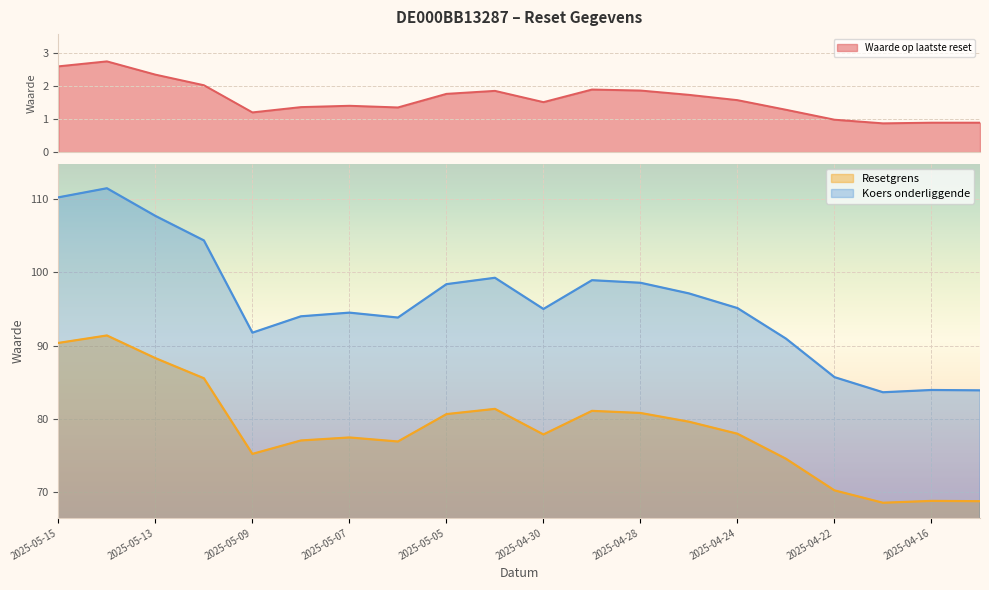

Which series has the largest total across all categories?

Koers onderliggende op laatste reset